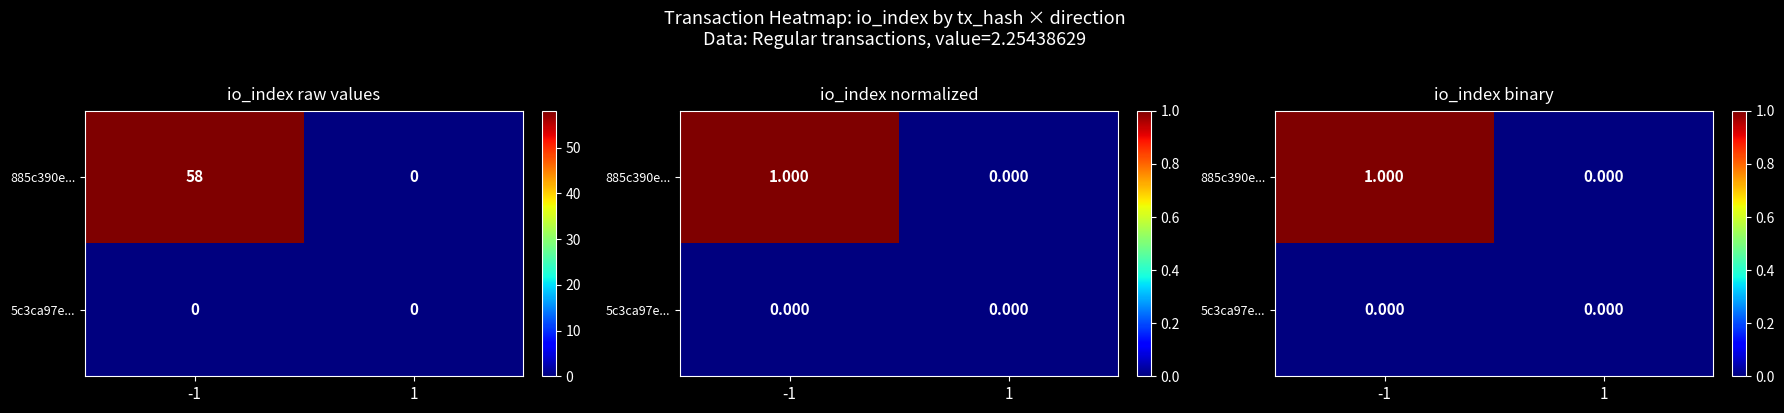

At which category is the sum across all series the highest?

-1